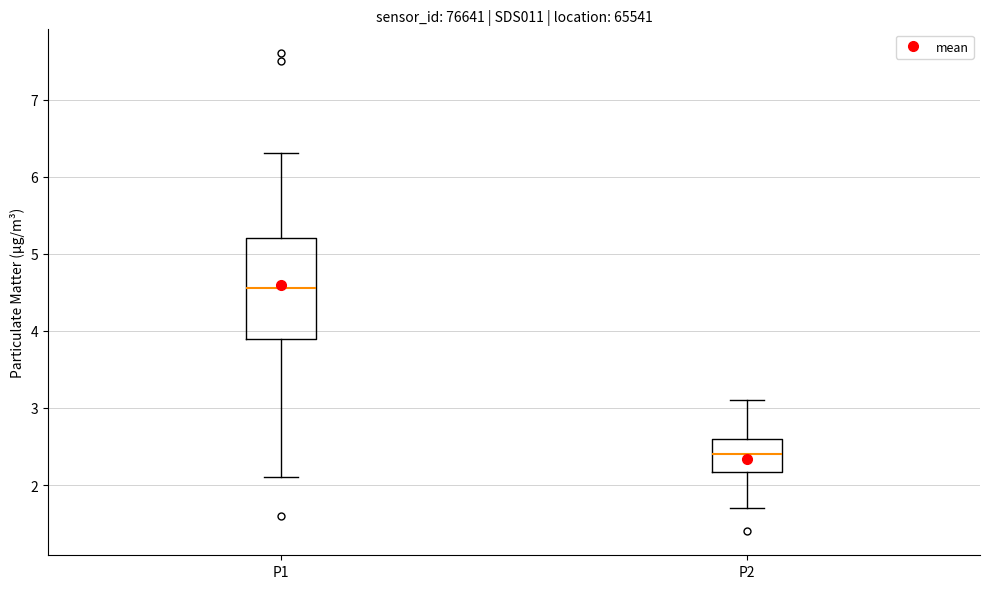

Where is the lower edge of the box for P2 on the y-axis? The values are not printed on the chart, so give them approximately, as read against the axis.

2.2